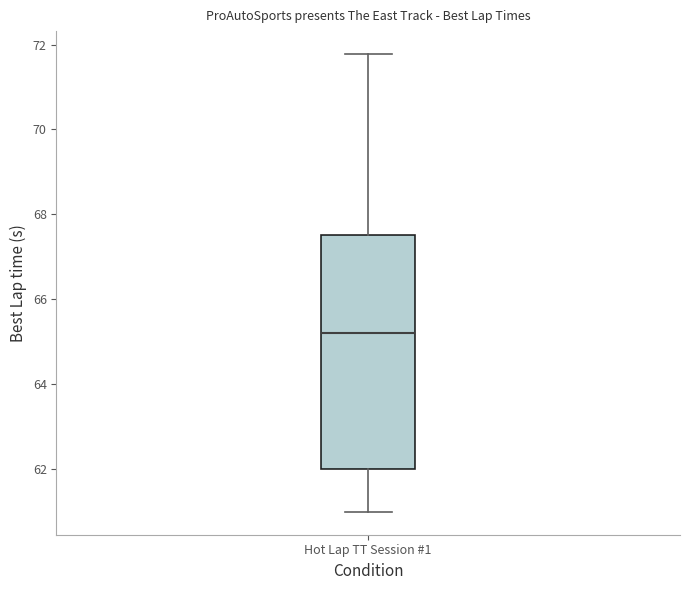

Read this box plot against the y-axis: the position of the median line, the range covered by the box, and the ends of both whiskers. The values are not printed on the chart, so give them approximately, as read against the axis.

median 65.2, box 62.0 to 67.4, whiskers 61.0 to 71.8